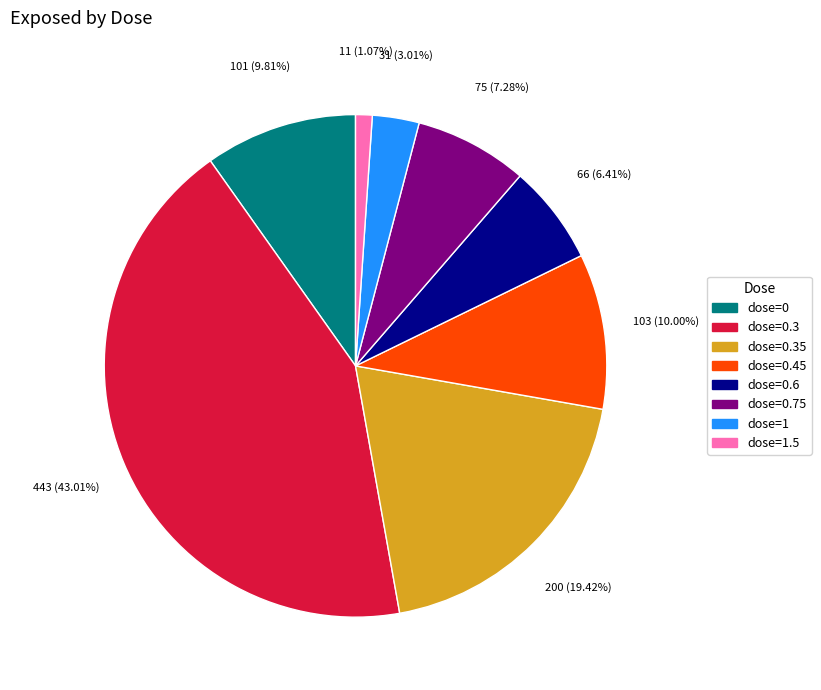

Does any single category account for the majority?

No